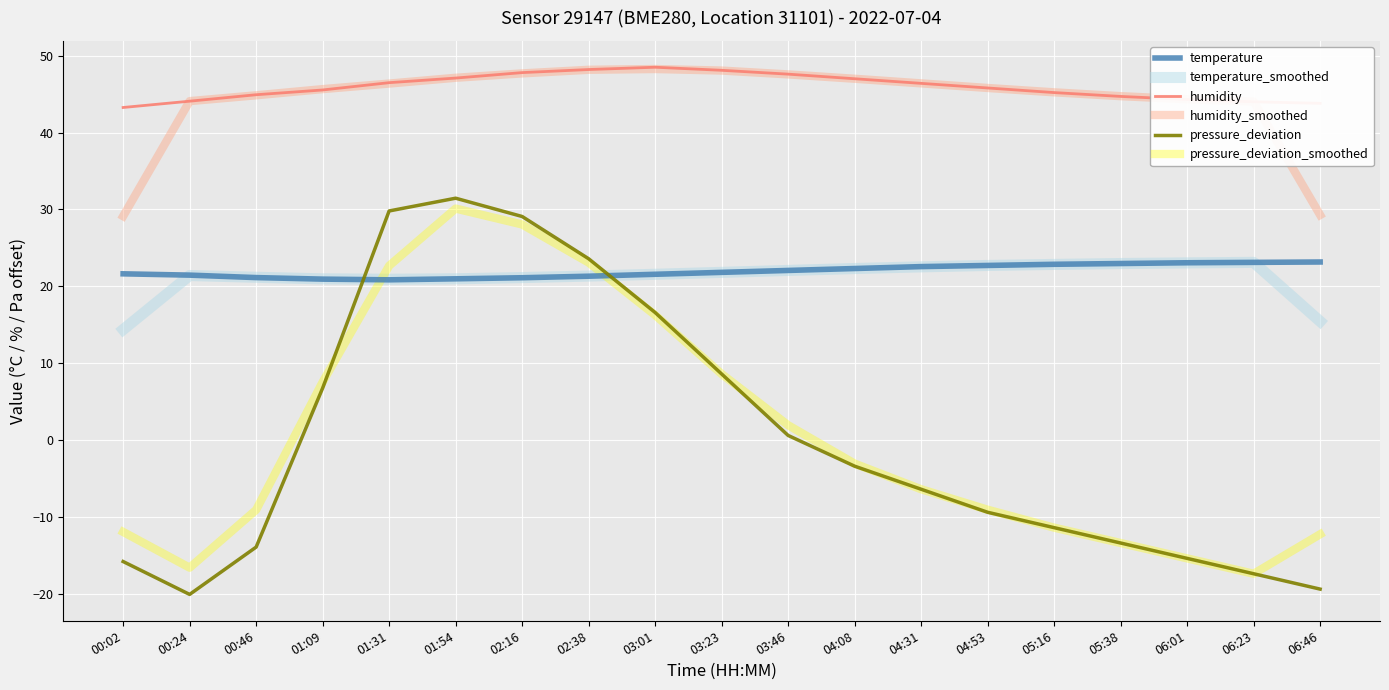

What position from the right is 04:53?

6